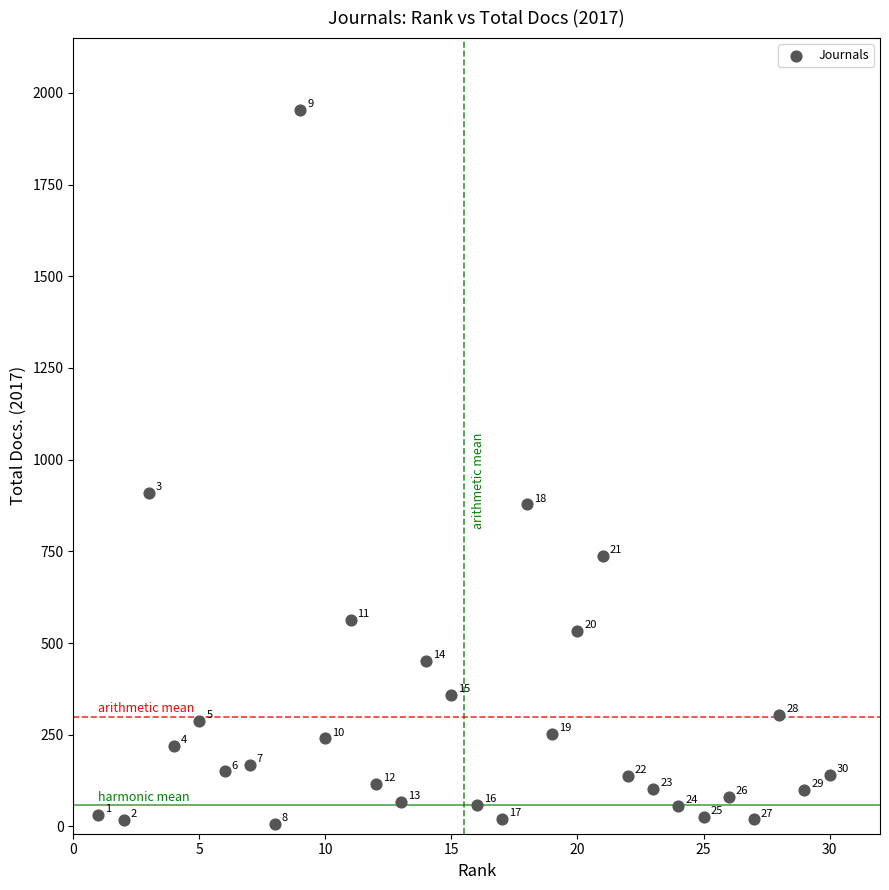

What is the range of Y values (max minus min)?

1947